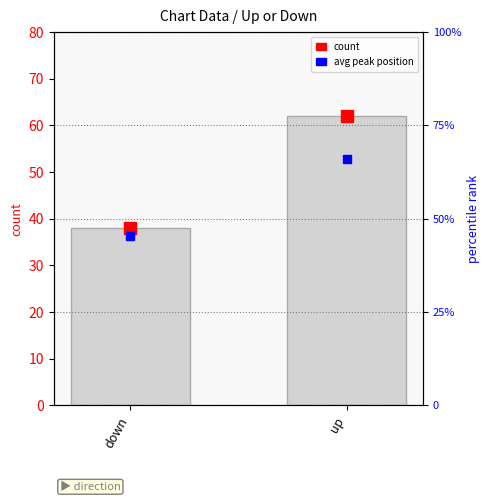

What is the greatest value displayed?

62